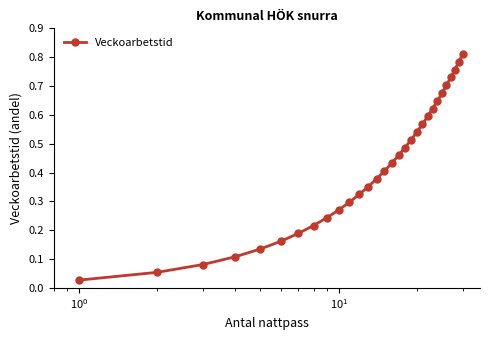

What is the sum of all values?

12.6